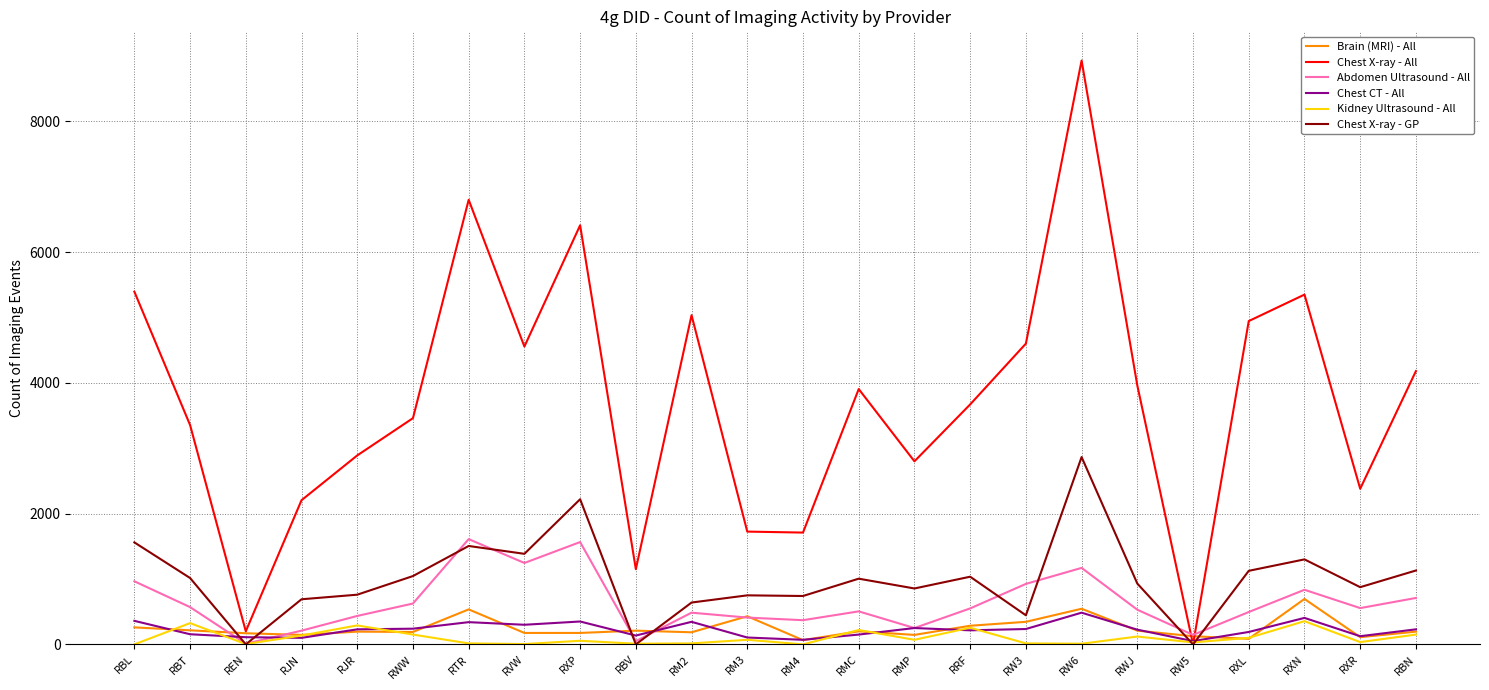

How many times do Kidney Ultrasound - All and Chest X-ray - GP cross each other?

6